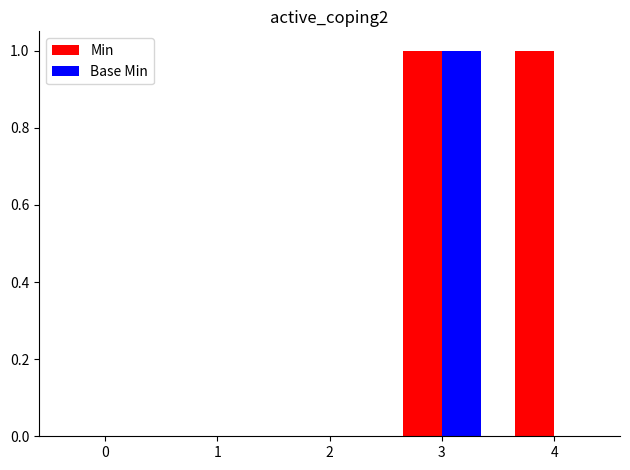

The value of Base Min at 4 is 0. True or false?

True